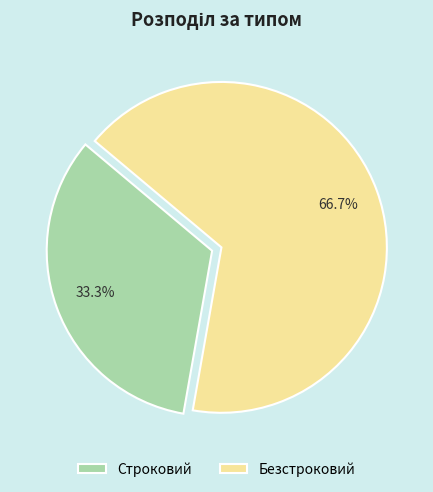

Is there any slice that represents more than half of the pie?

Yes